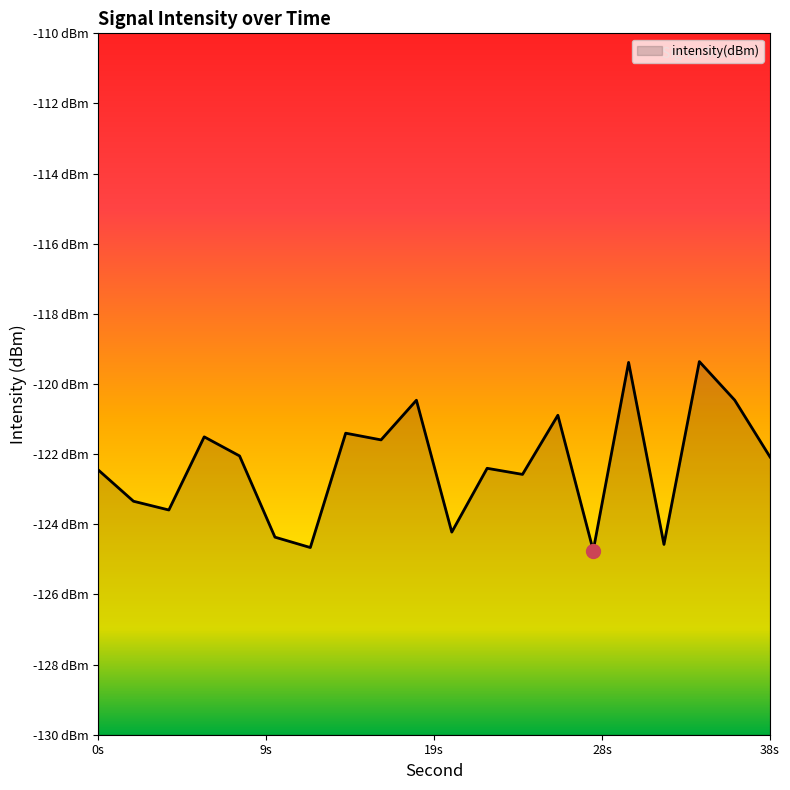

What value does the data have at 16?

-121.6